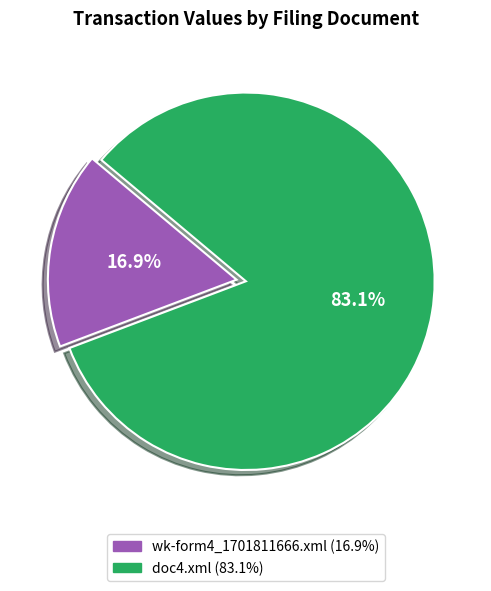

What is the ratio of the value at doc4.xml to the value at wk-form4_1701811666.xml?

4.9